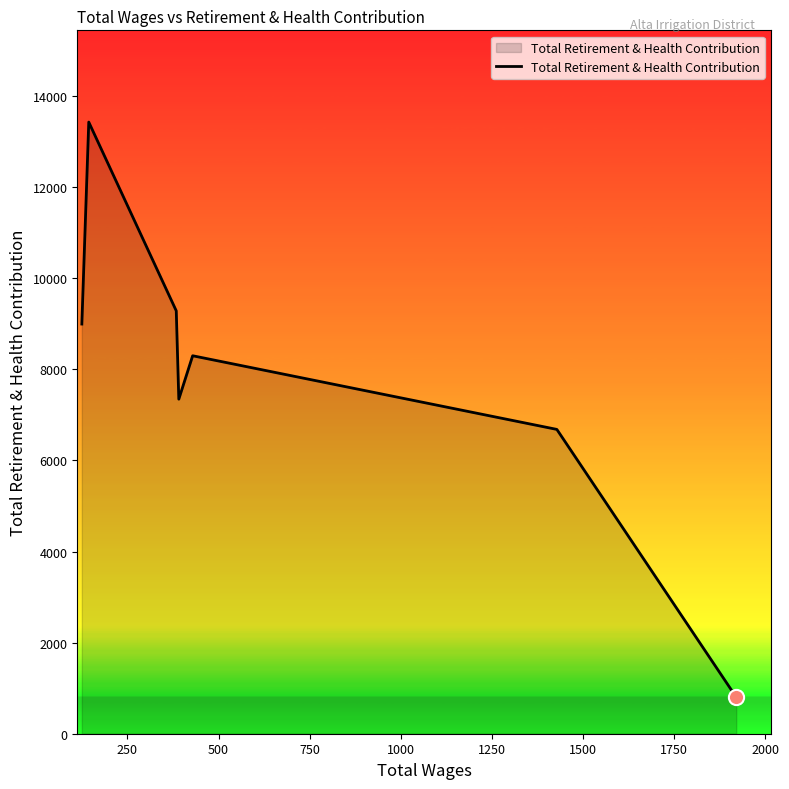

What is the greatest value displayed?

13428